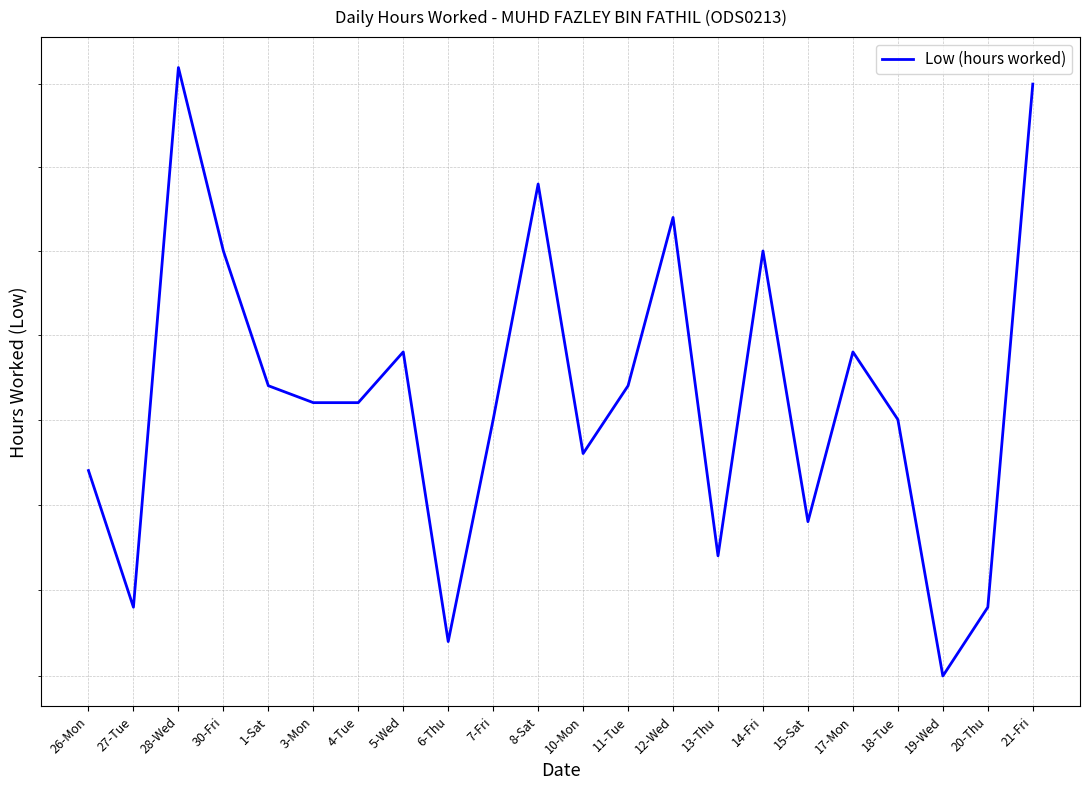

What is the sum of the values at 3-Mon and 26-Mon?

18.5